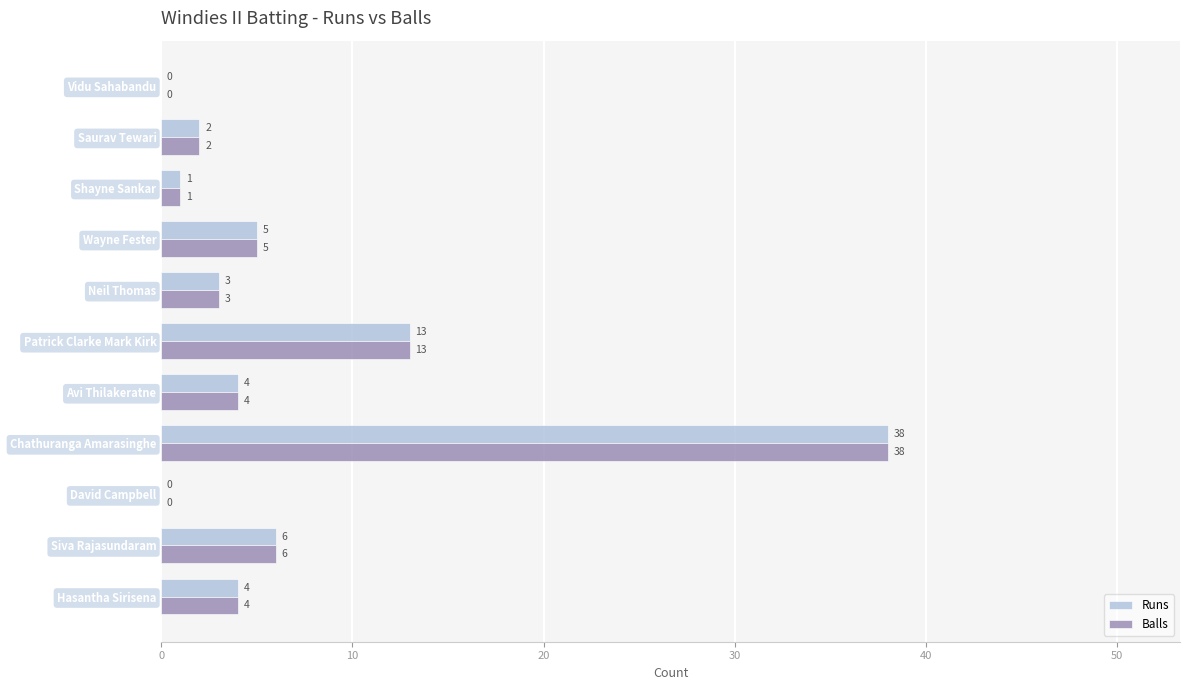

What is the maximum value shown in the chart?

38